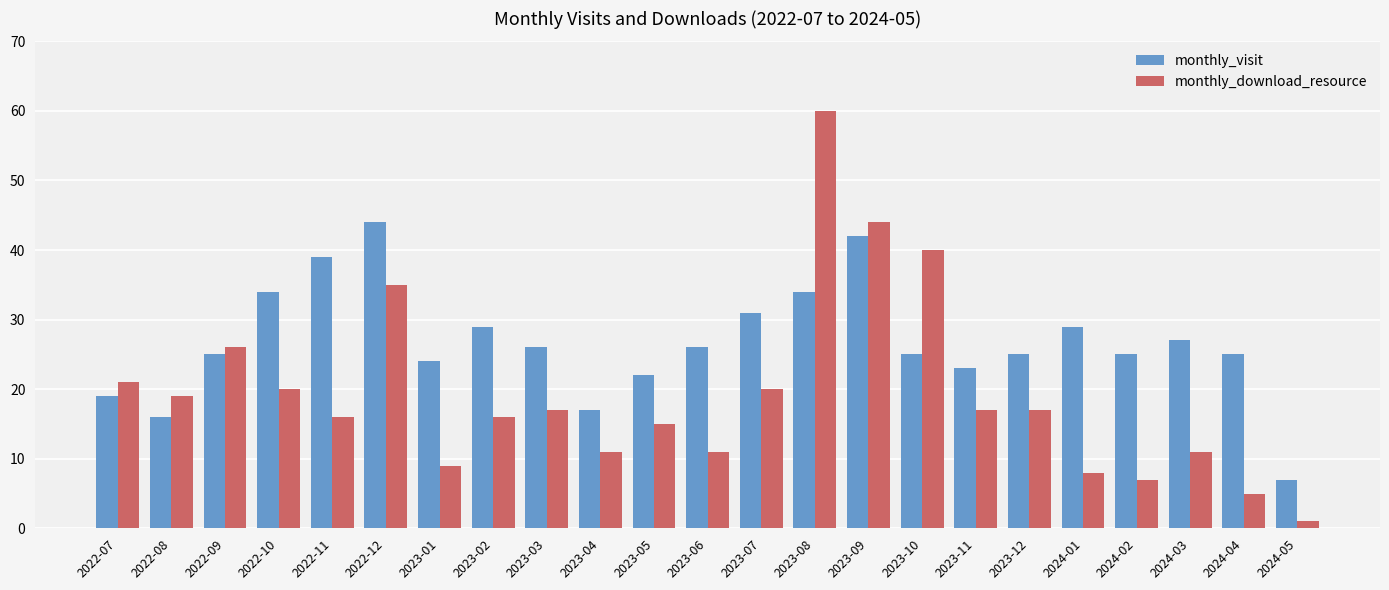

What is the minimum value for monthly_download_resource?

1